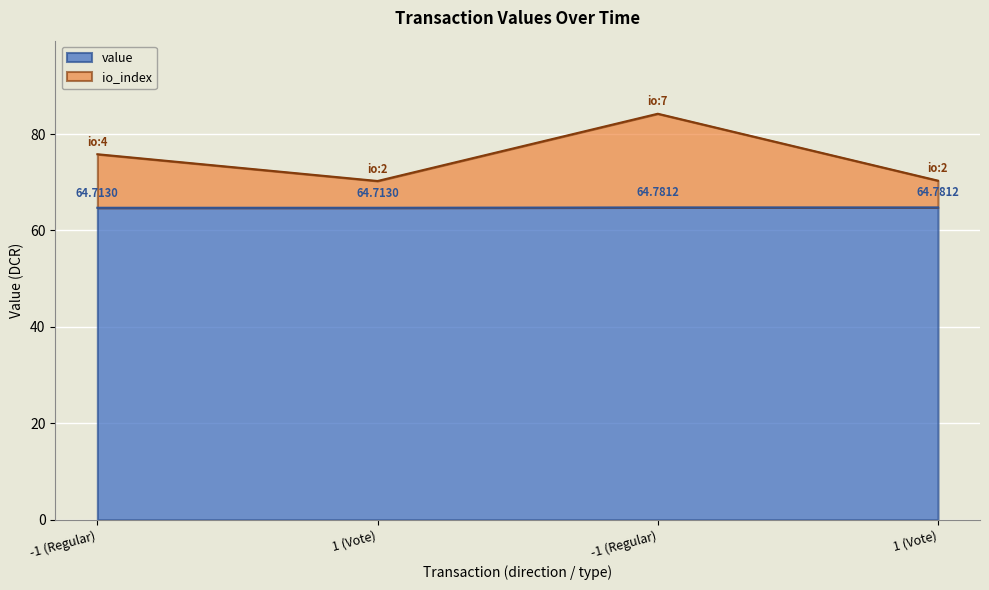

Which category has the lowest value across all series?

-1 (Regular)